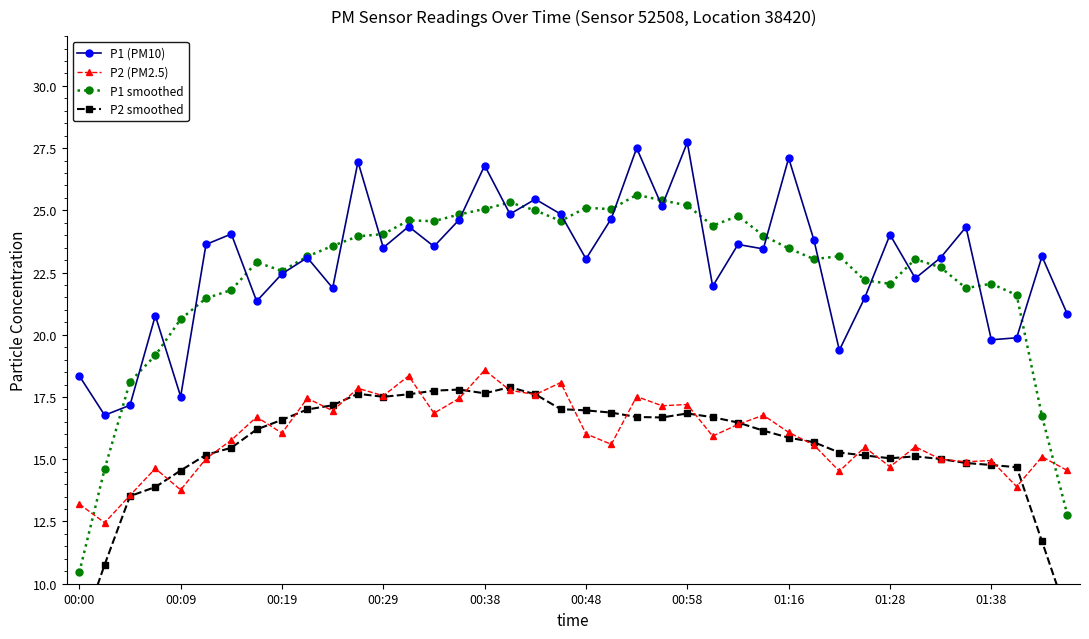

Is it true that P2 smoothed equals 23.8 at 21?

False